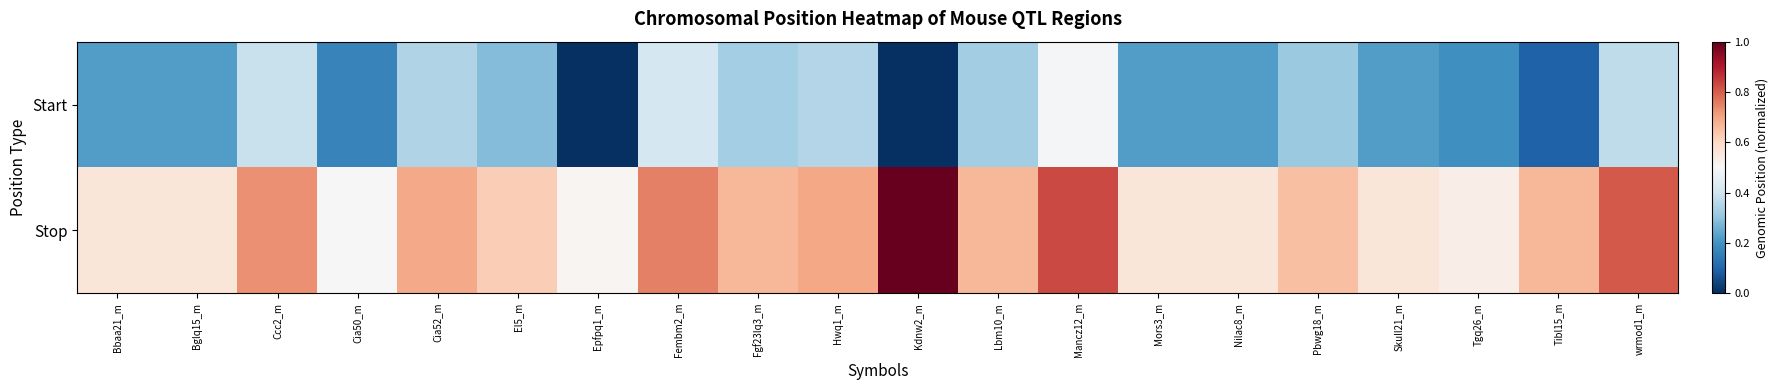

Which series has the largest total across all categories?

Stop